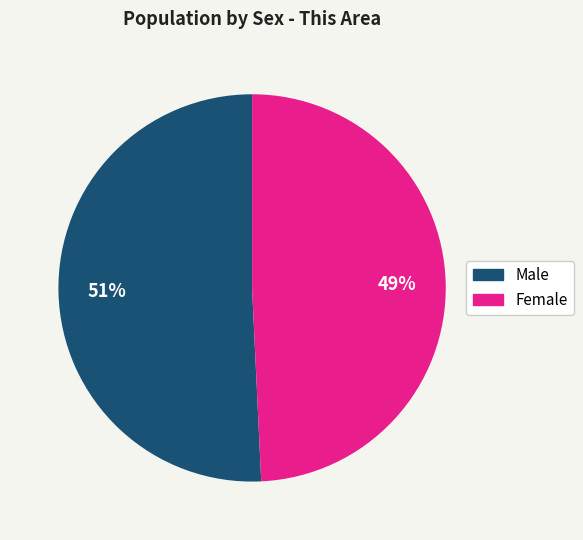

Is it true that Male is 51% of the pie?

True